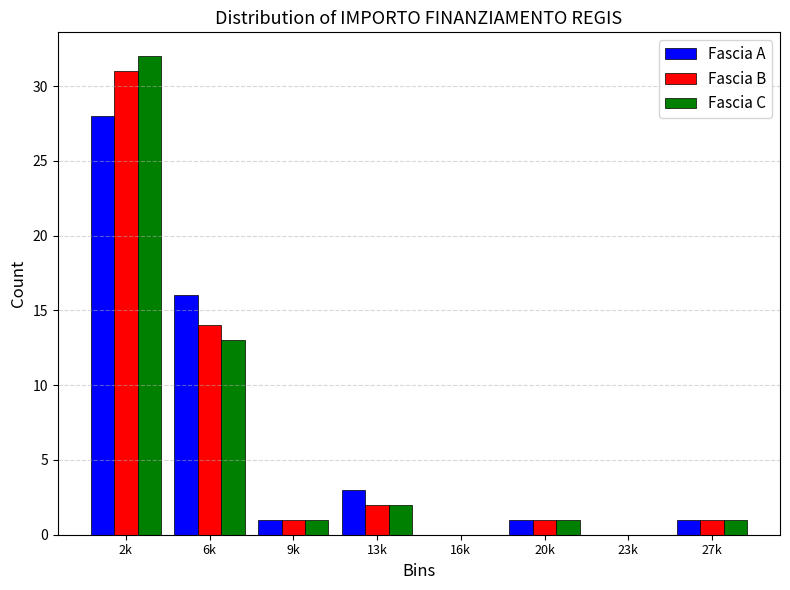

Reading left to right, list all the values displayed in this chart.

Fascia A: 2k=28	6k=16	9k=1	13k=3	16k=0	20k=1	23k=0	27k=1
Fascia B: 2k=31	6k=14	9k=1	13k=2	16k=0	20k=1	23k=0	27k=1
Fascia C: 2k=32	6k=13	9k=1	13k=2	16k=0	20k=1	23k=0	27k=1